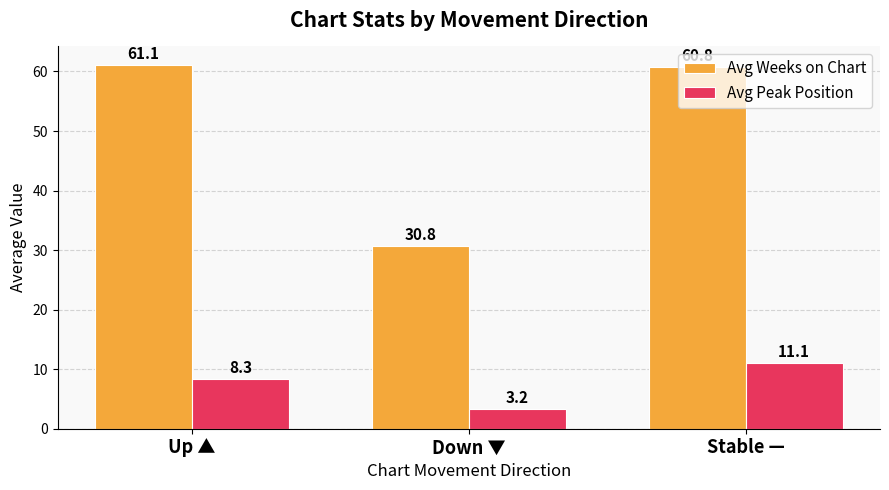

The Avg Weeks on Chart series shows 38.8 at Stable —. True or false?

False